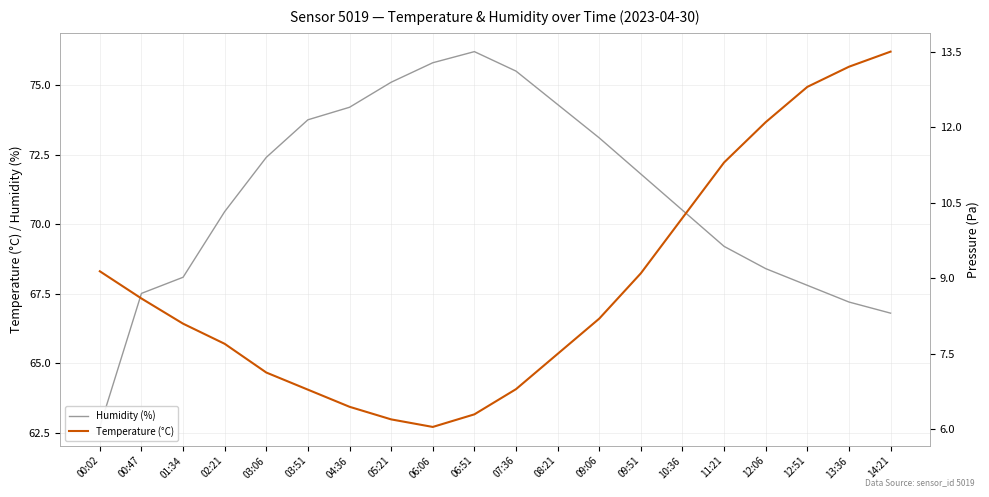

Reading left to right, list all the values displayed in this chart.

Humidity (%): 62.7	67.5	68.1	70.5	72.4	73.8	74.2	75.1	75.8	76.2	75.5	74.3	73.1	71.8	70.5	69.2	68.4	67.8	67.2	66.8
Temperature (°C): 9.1	8.6	8.1	7.7	7.1	6.8	6.5	6.2	6.0	6.3	6.8	7.5	8.2	9.1	10.2	11.3	12.1	12.8	13.2	13.5